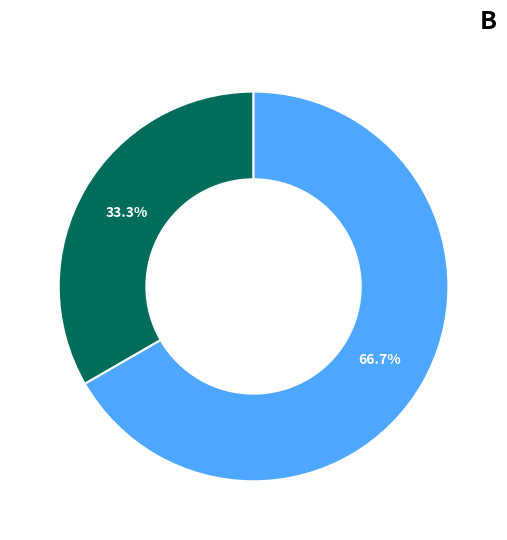

Is there a majority slice in this chart?

Yes